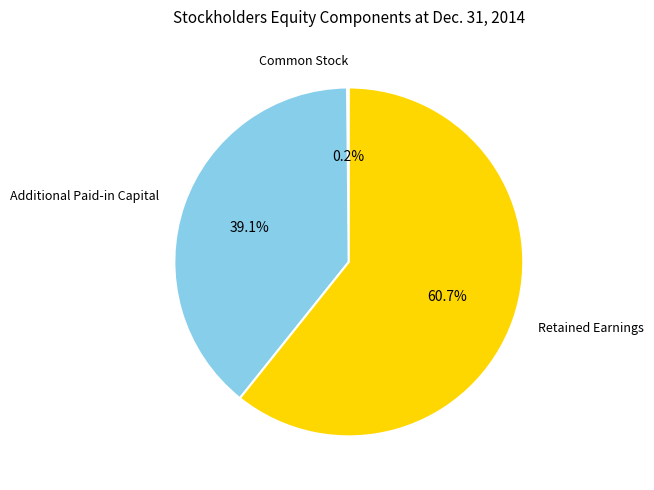

Is there any slice that represents more than half of the pie?

Yes